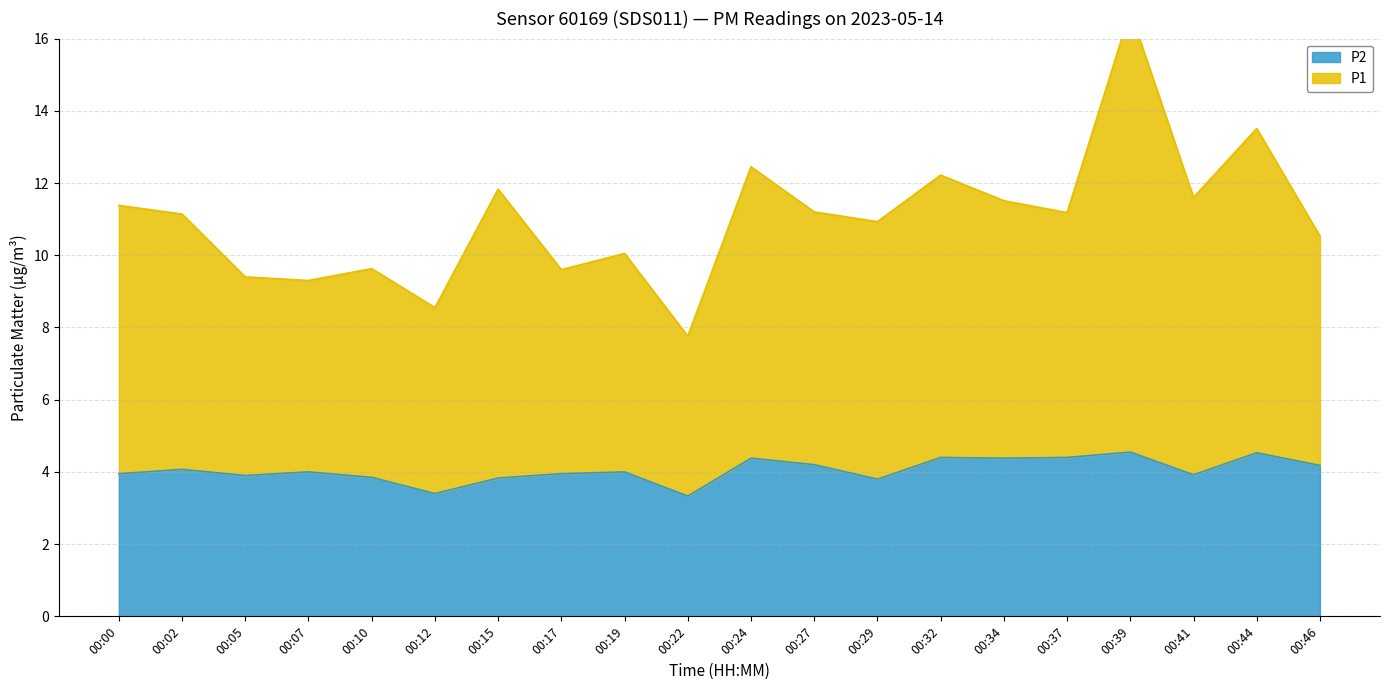

The value of P2 at 00:46 is 4.2. True or false?

True